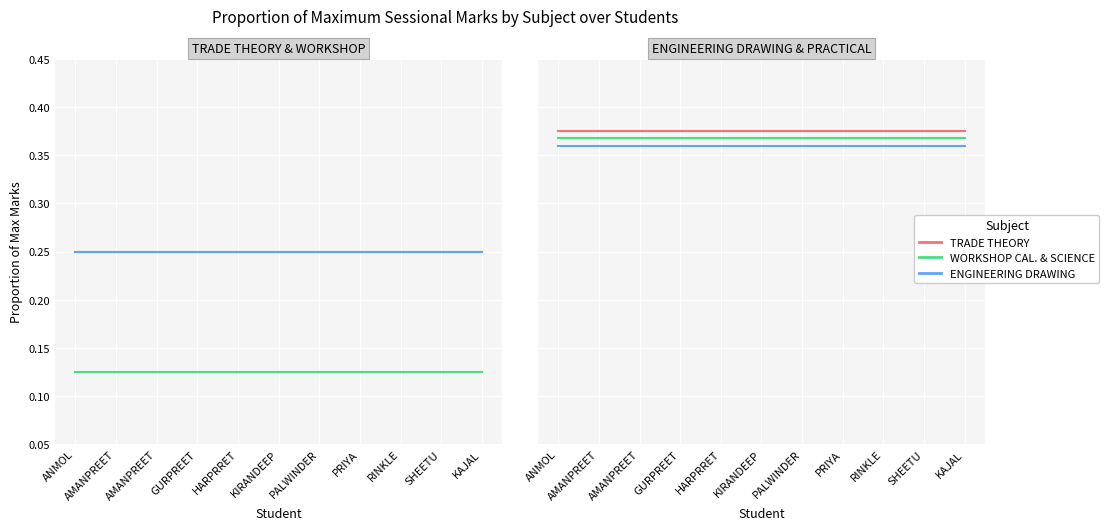

How many lines are shown in the chart?

3